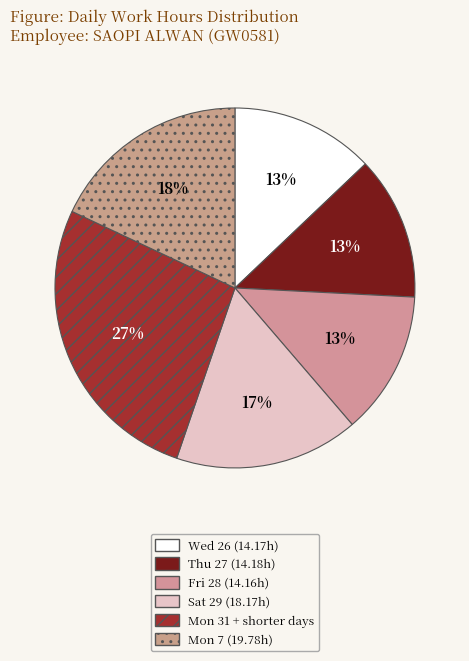

Is there a majority slice in this chart?

No